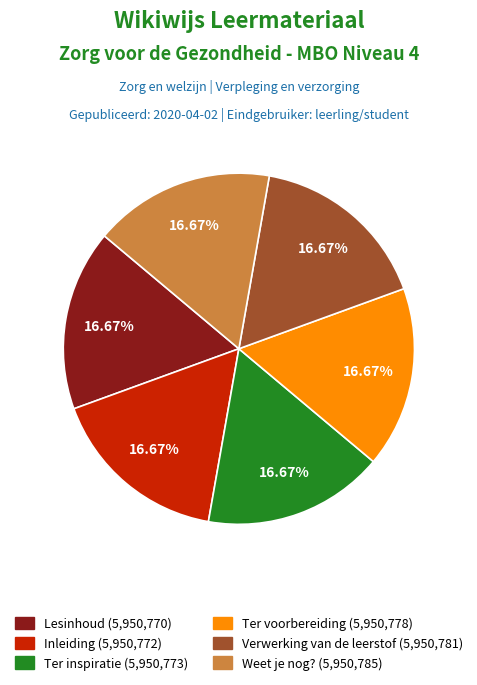

Is it true that Inleiding is 17% of the pie?

True